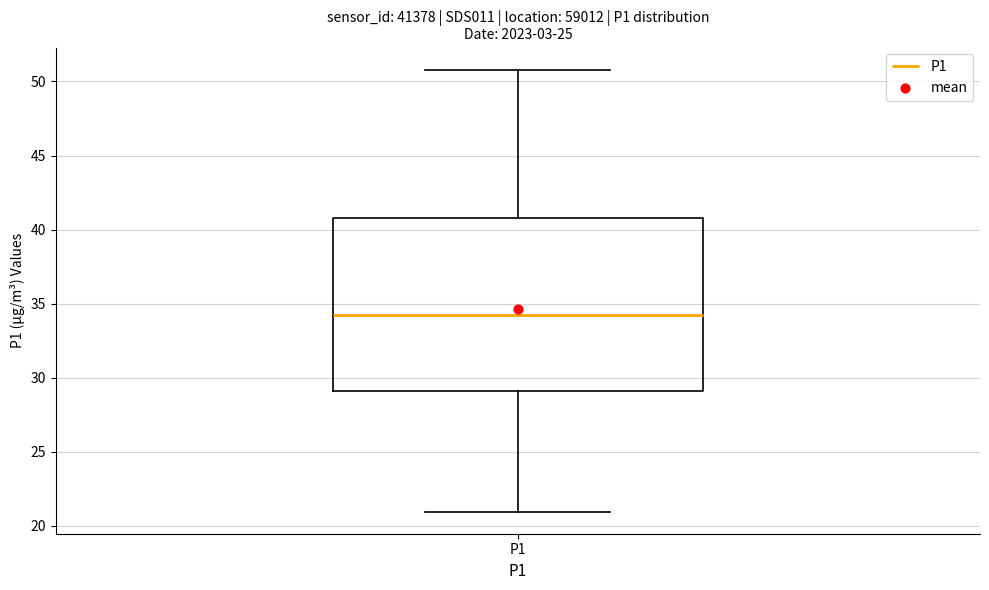

Where does the median line of the box for P1 sit on the y-axis? The values are not printed on the chart, so give them approximately, as read against the axis.

34